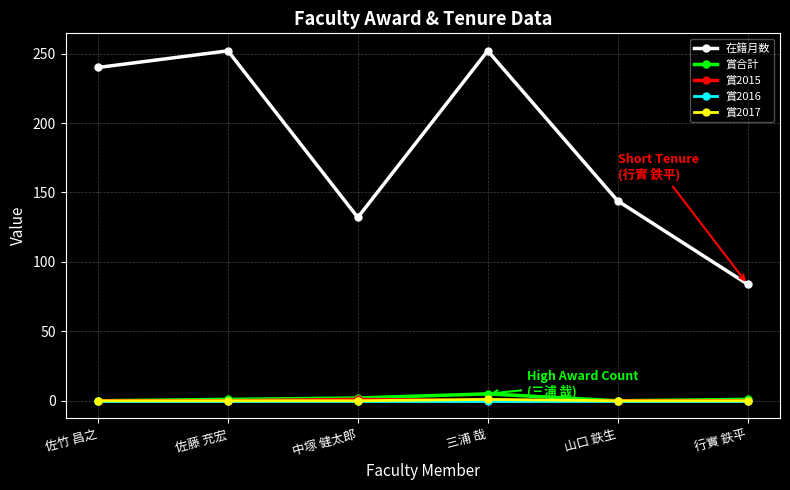

True or false: 在籍月数 and 賞2017 intersect in this chart.

False